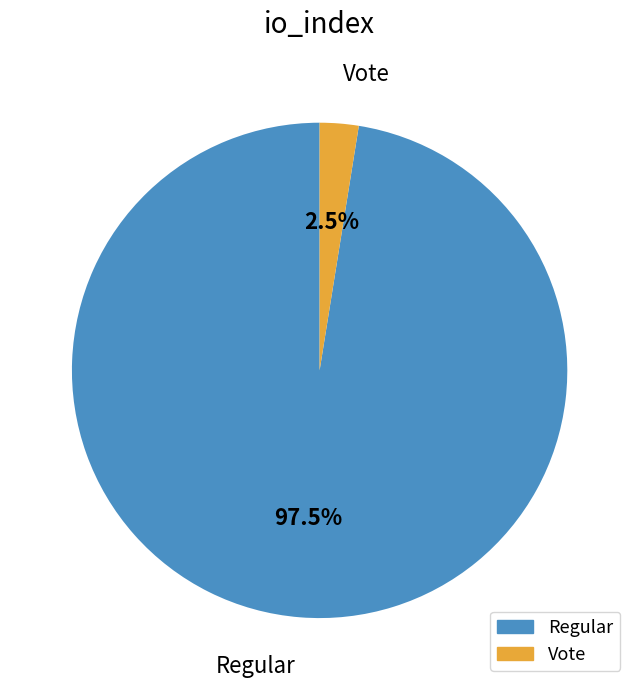

What portion of the pie excludes Regular?

2.5%